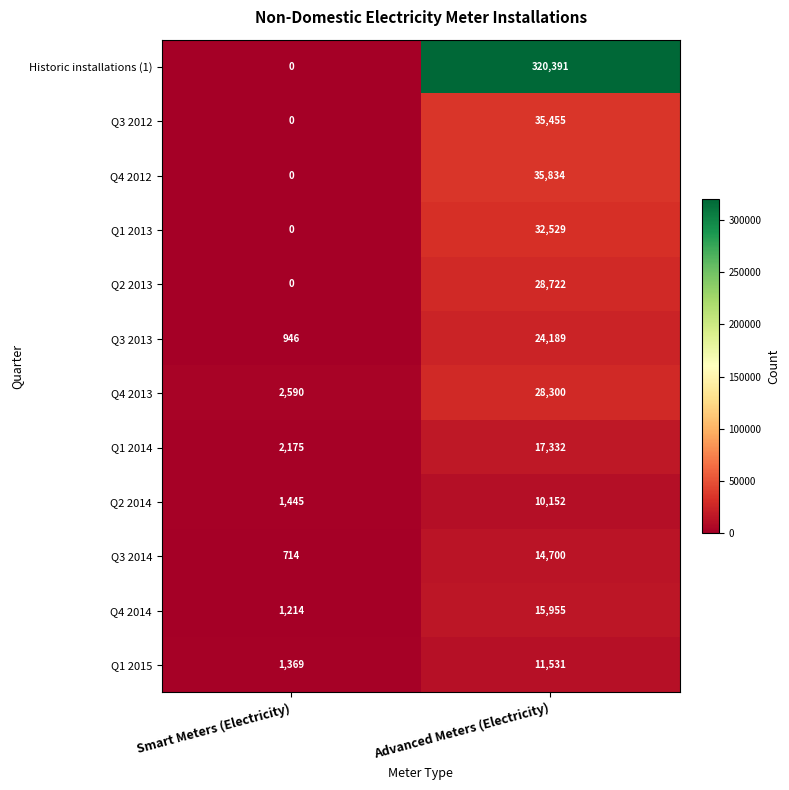

Between Smart Meters (Electricity) and Advanced Meters (Electricity), which series saw the biggest shift?

Historic installations (1)